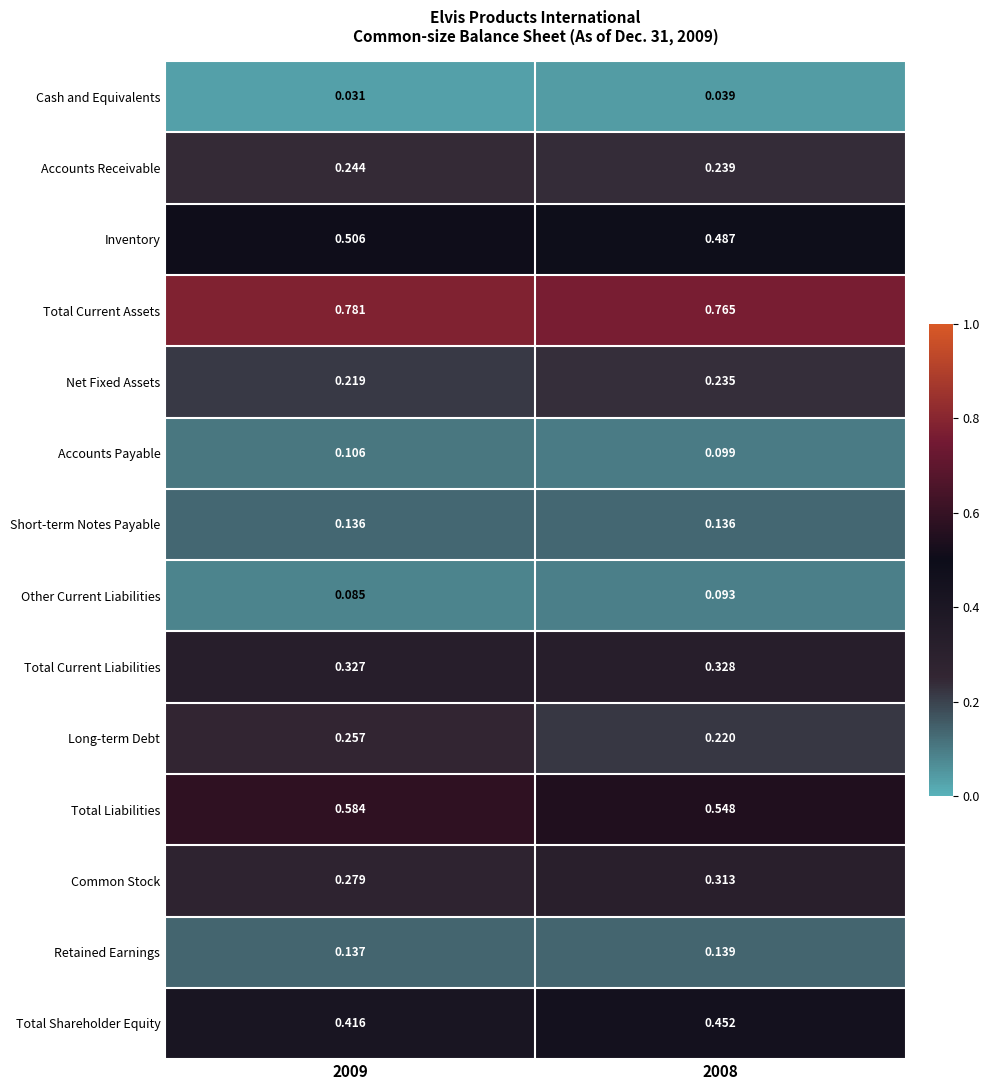

List the series in order of their peak value, lowest first.

Cash and Equivalents, Other Current Liabilities, Accounts Payable, Short-term Notes Payable, Retained Earnings, Net Fixed Assets, Accounts Receivable, Long-term Debt, Common Stock, Total Current Liabilities, Total Shareholder Equity, Inventory, Total Liabilities, Total Current Assets